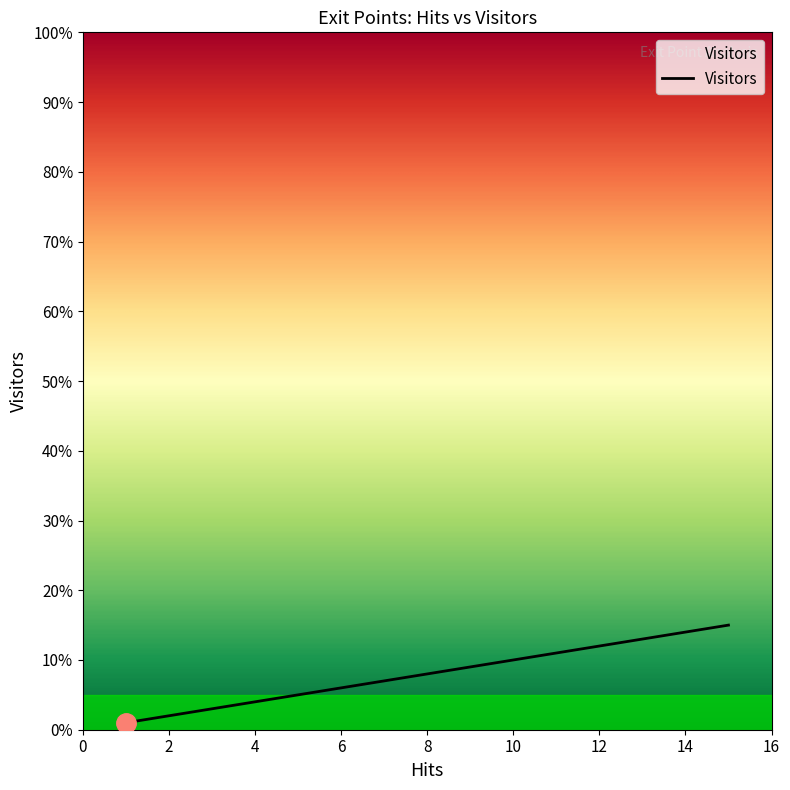

How many lines are shown in the chart?

1